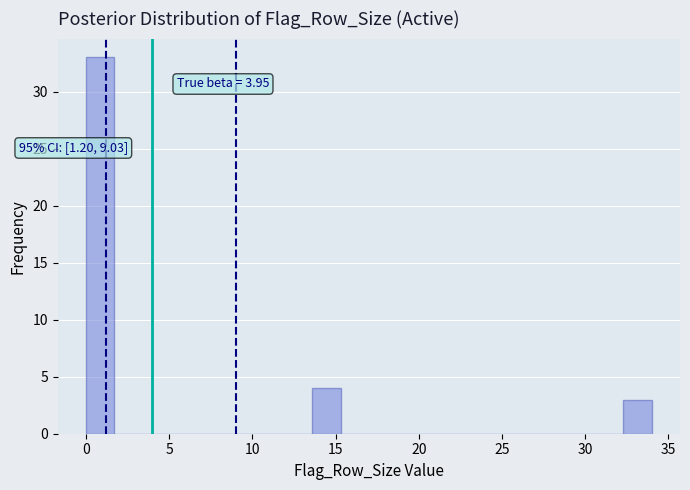

Read against the x-axis, roughly where is the centre of the tallest bar?

1.0